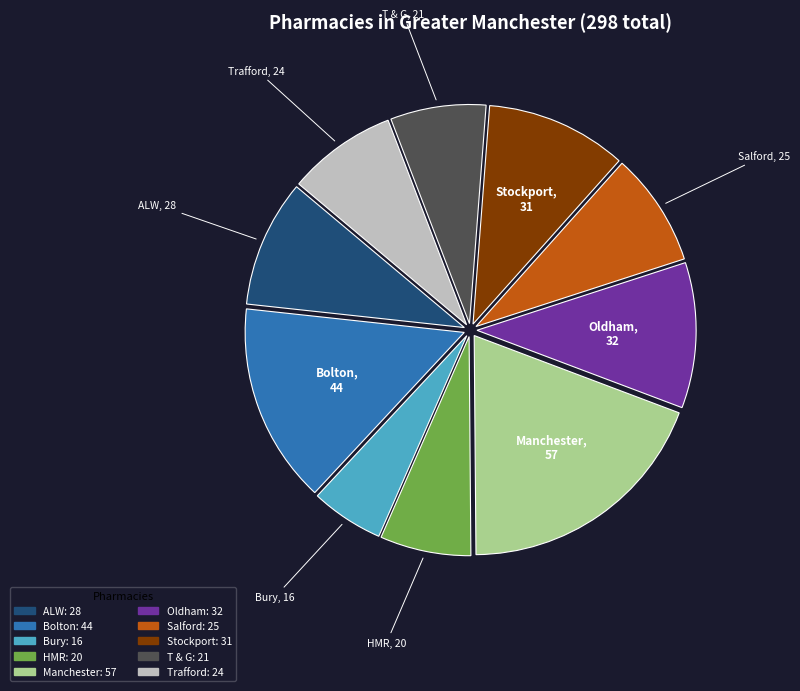

What is the smallest slice in the pie chart?

Bury